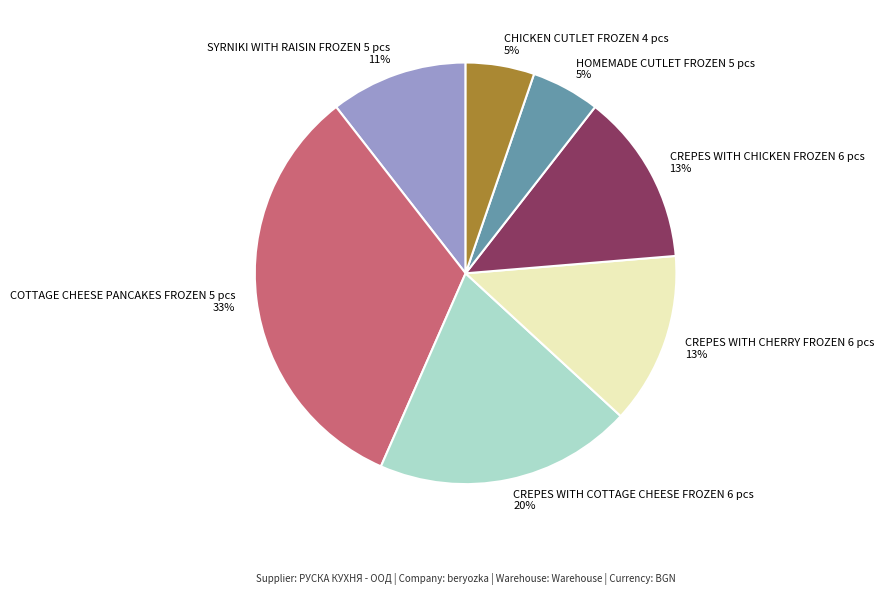

How many slices are in this pie chart?

7